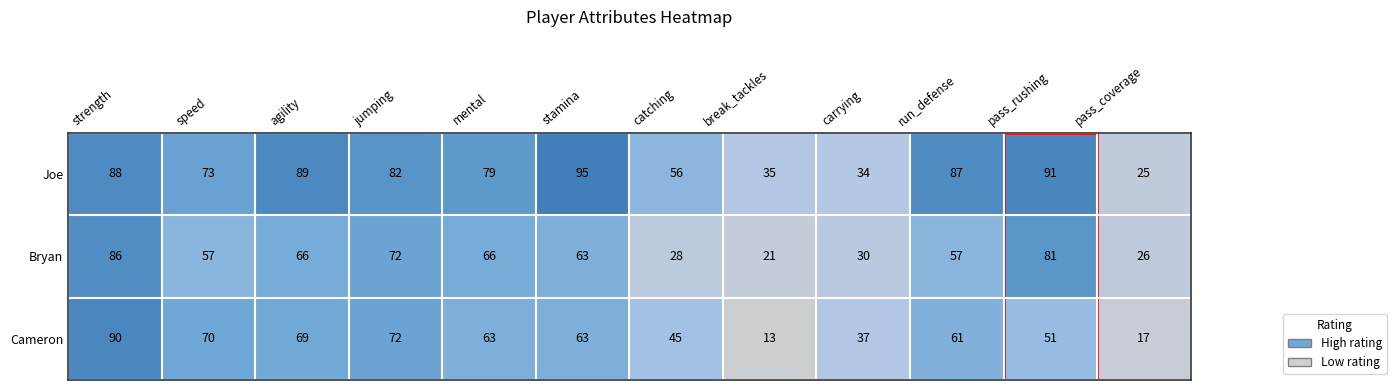

At which category does the chart reach its peak across all series?

stamina